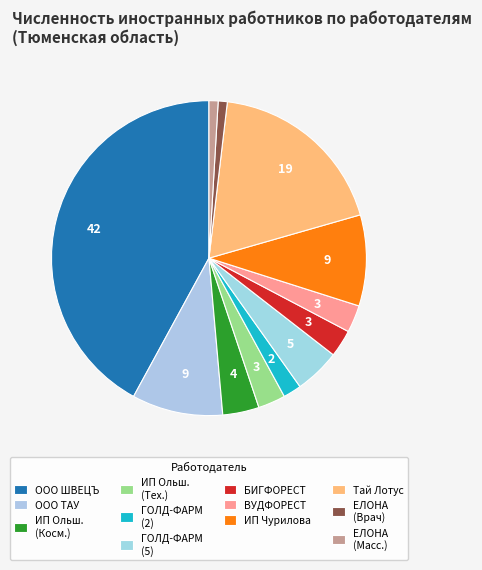

How many segments does this pie chart have?

12